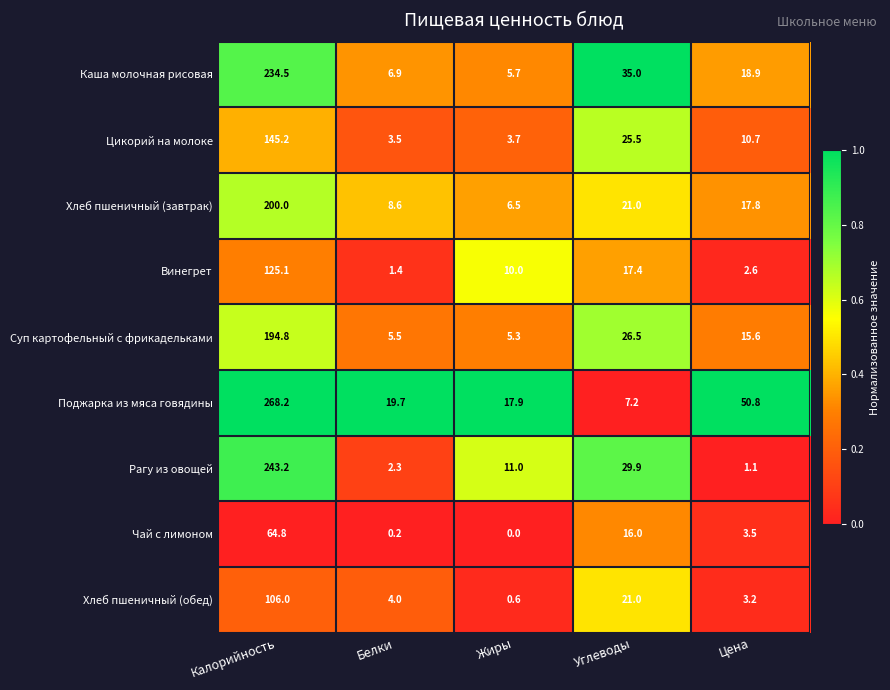

What is the spread (max minus min) of values at Жиры?

17.9